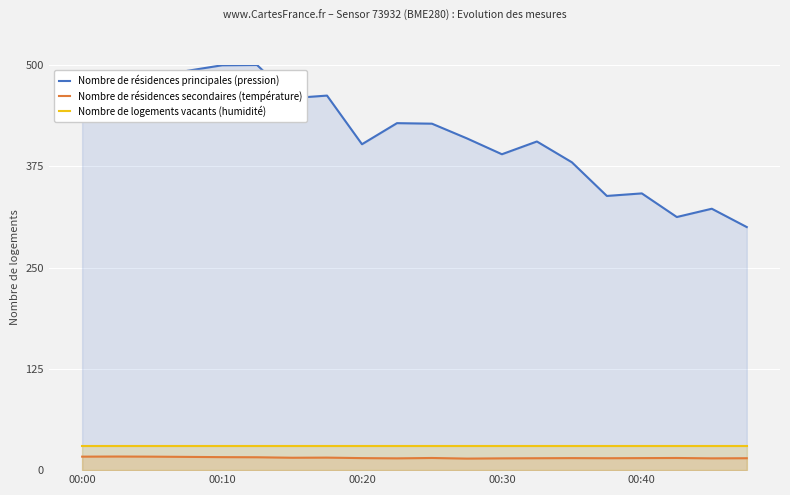

Is it true that Nombre de logements vacants (humidité) equals 30.0 at 00:20?

True